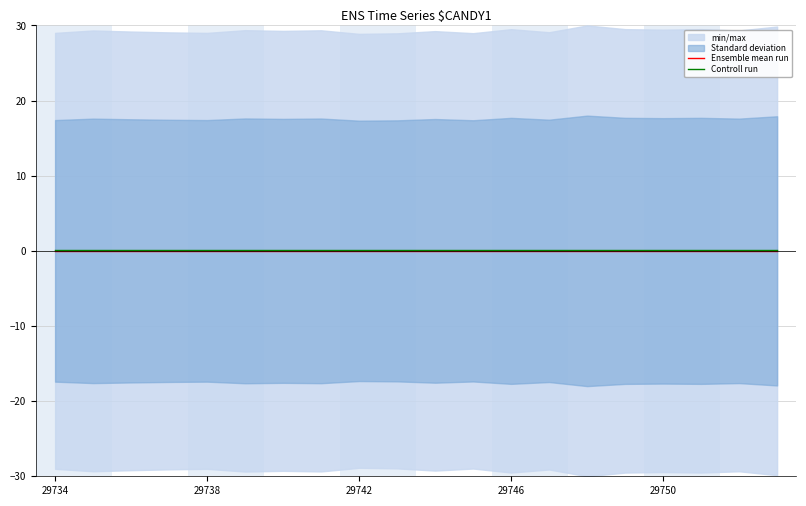

True or false: Ensemble mean run and Controll run cross at least once.

False